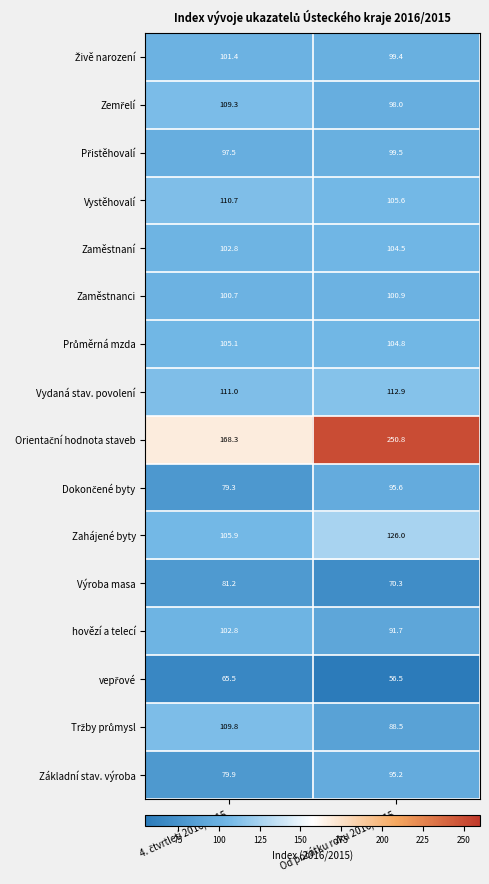

What is the sum of all Zaměstnaní values?

207.3